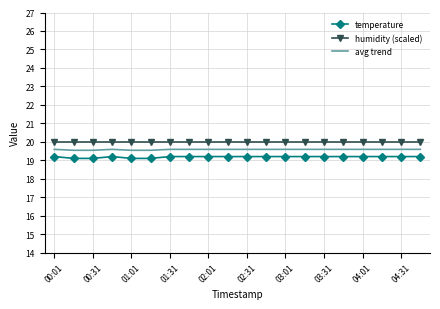

Which series has the widest spread of values?

temperature